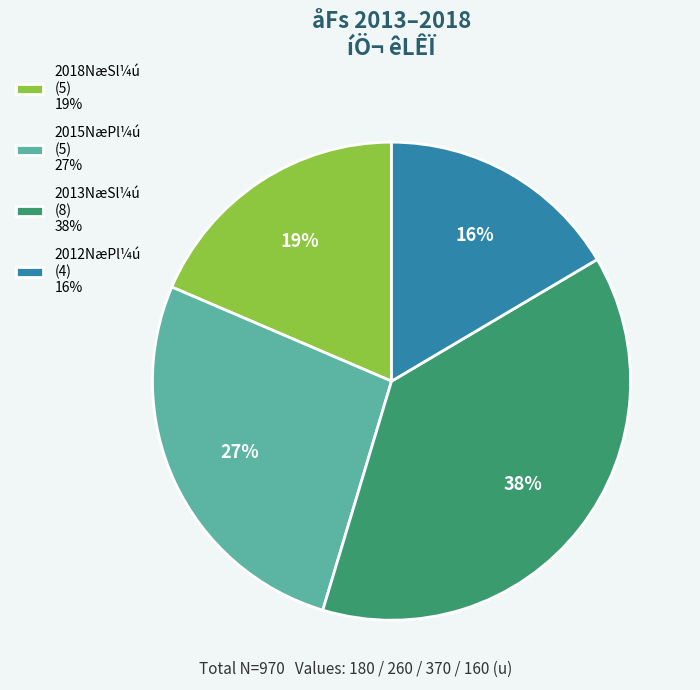

Is there any slice that represents more than half of the pie?

No